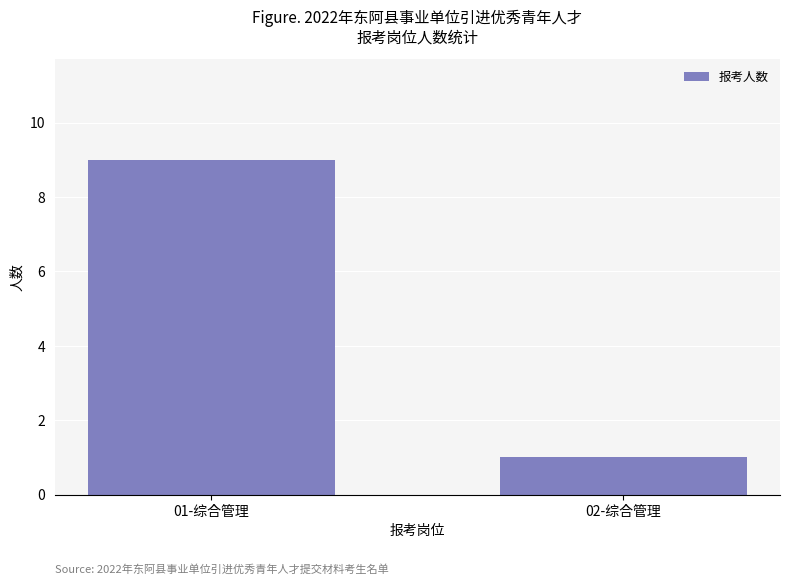

List the labels in order of value, largest first.

01-综合管理, 02-综合管理